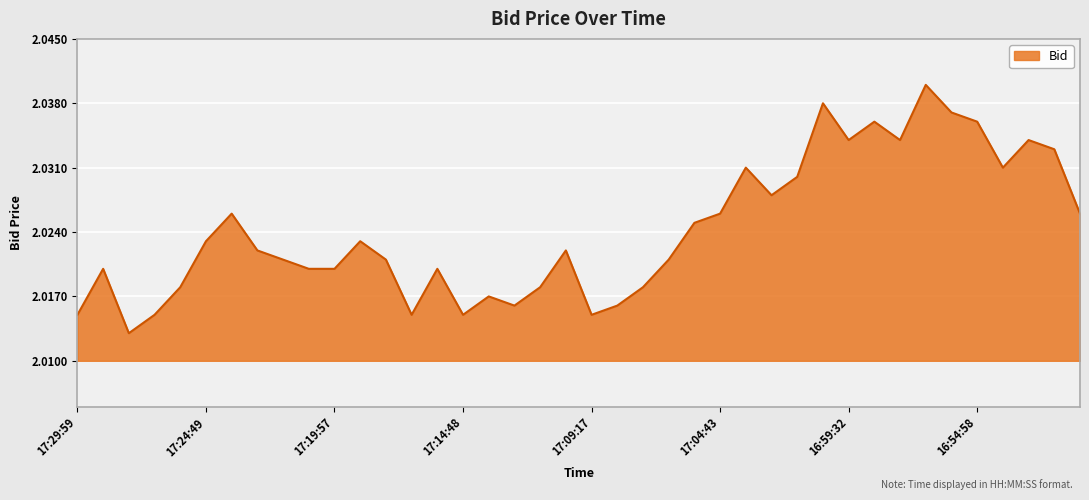

Rank the categories by value from highest to lowest.

16:56:54, 17:00:46, 16:55:59, 16:58:59, 16:54:58, 16:59:32, 16:57:57, 16:52:58, 16:51:56, 17:03:57, 16:53:58, 17:01:48, 17:02:55, 17:23:56, 17:04:43, 16:50:57, 17:05:56, 17:24:49, 17:18:43, 17:22:58, 17:10:55, 17:21:56, 17:17:56, 17:06:45, 17:28:51, 17:20:52, 17:19:57, 17:15:55, 17:25:59, 17:11:56, 17:07:55, 17:13:46, 17:12:58, 17:08:50, 17:29:59, 17:26:45, 17:16:50, 17:14:48, 17:09:17, 17:27:59